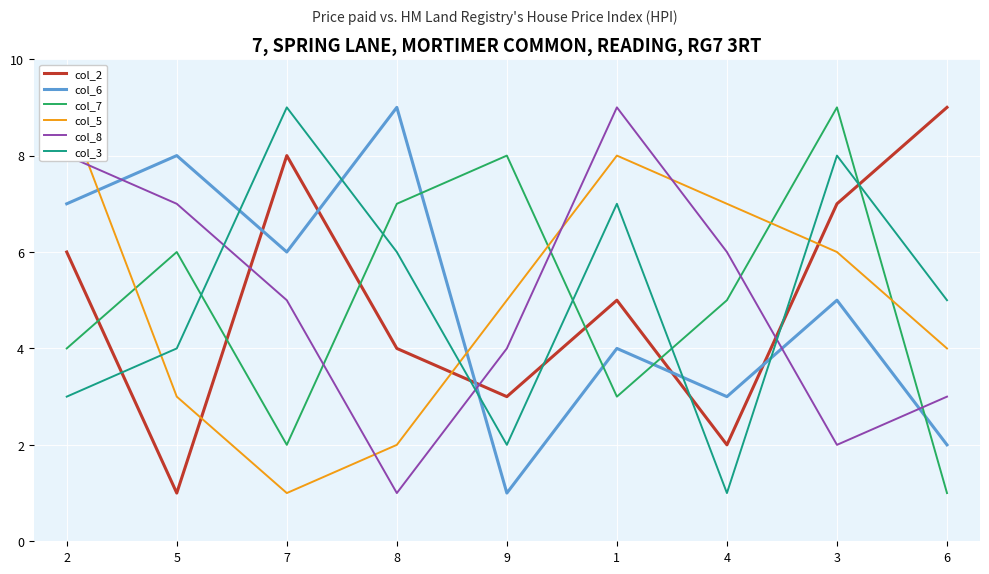

What is the minimum value shown in the chart?

1